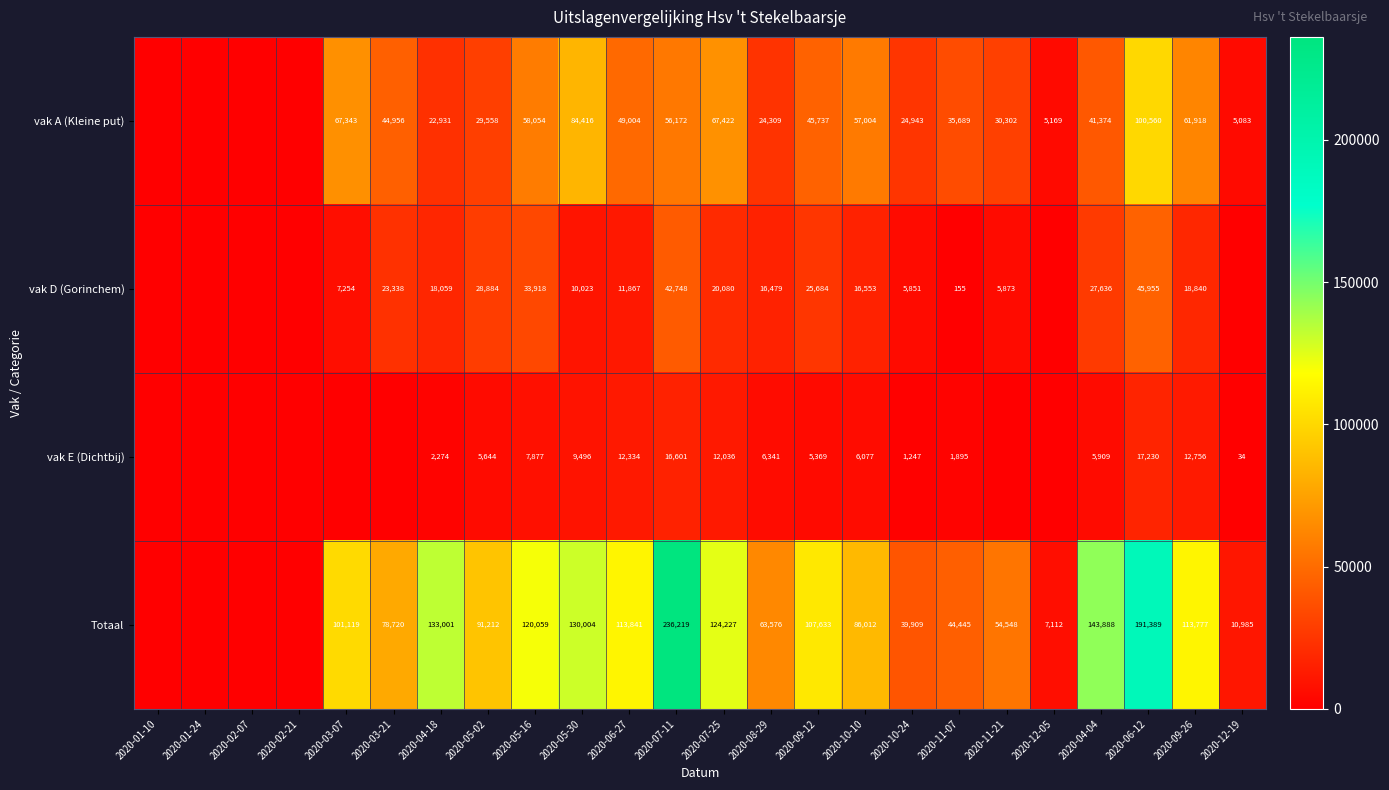

What is the difference between the vak D (Gorinchem) values at 2020-04-18 and 2020-08-29?

1580